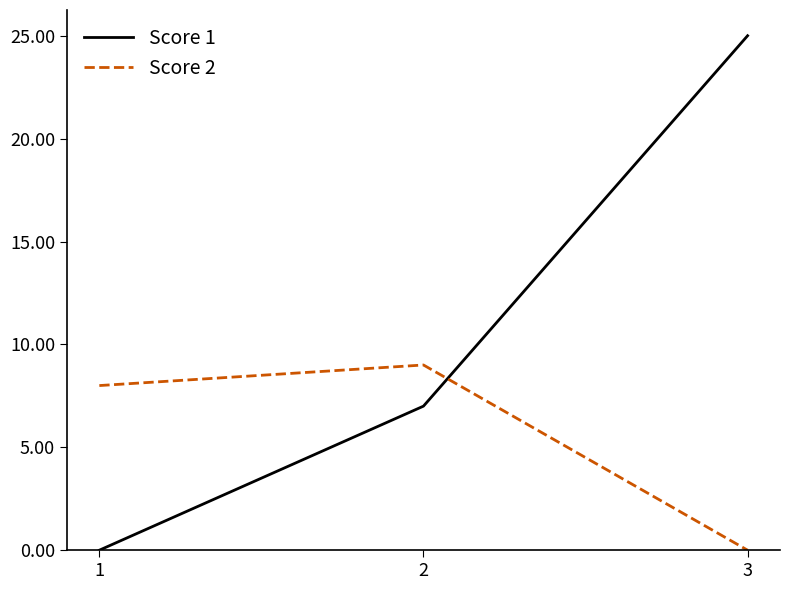

At which label does Score 2 reach its minimum?

3